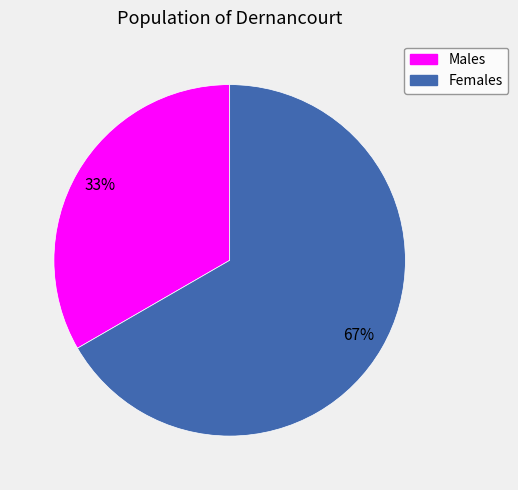

How many slices are in this pie chart?

2